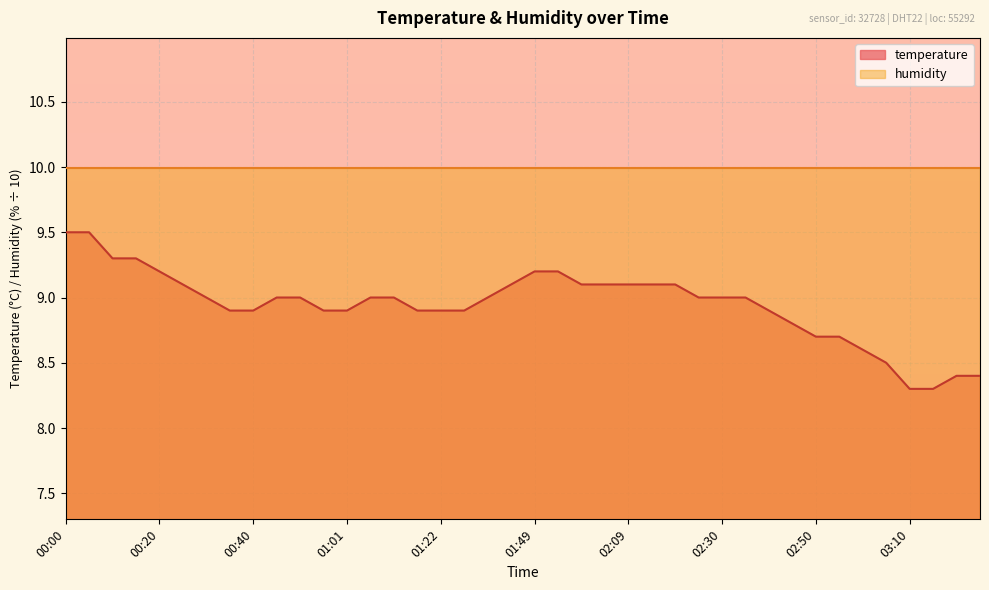

True or false: there are more than 1 points higher than both neighbors.

False